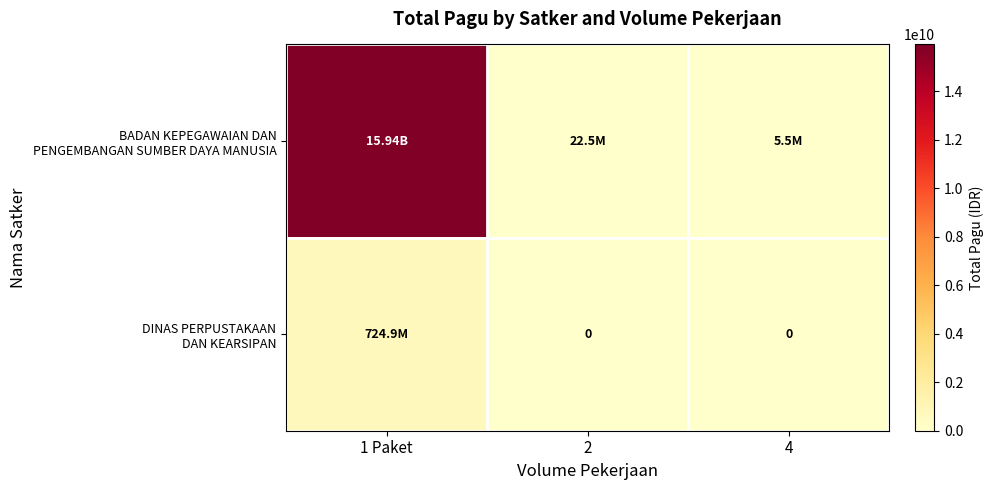

At which label is DINAS PERPUSTAKAAN DAN KEARSIPAN closest to 362457200?

1 Paket